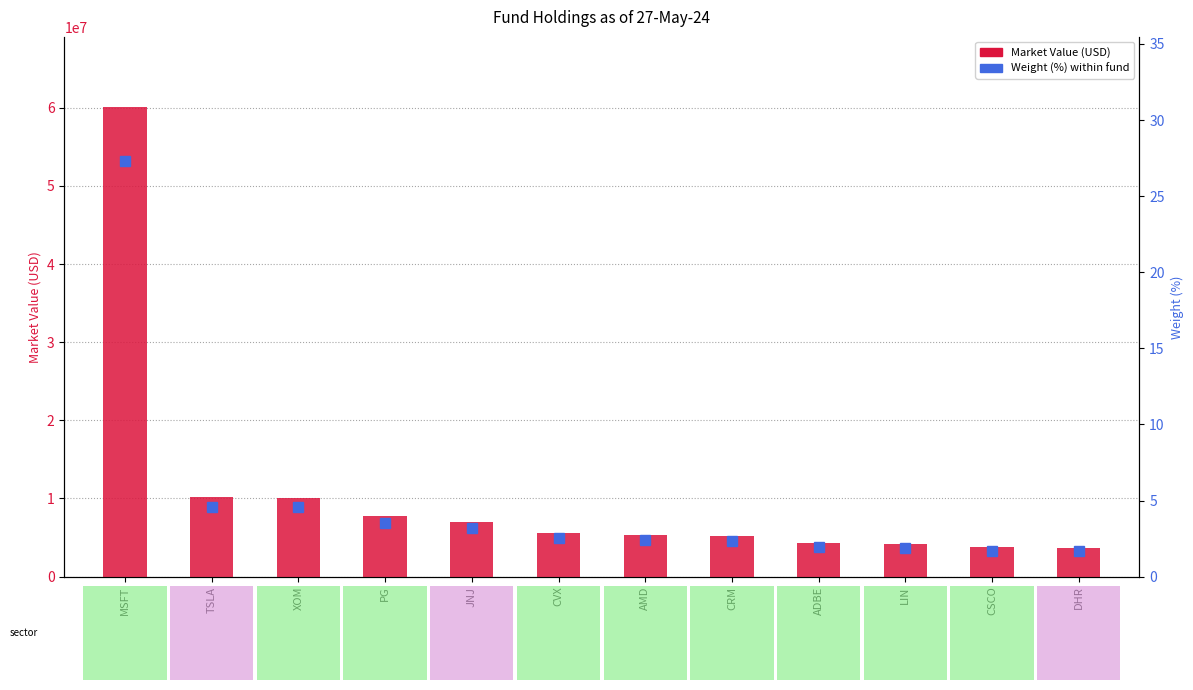

Rank the series by their average value, from lowest to highest.

Weight (%), Market Value